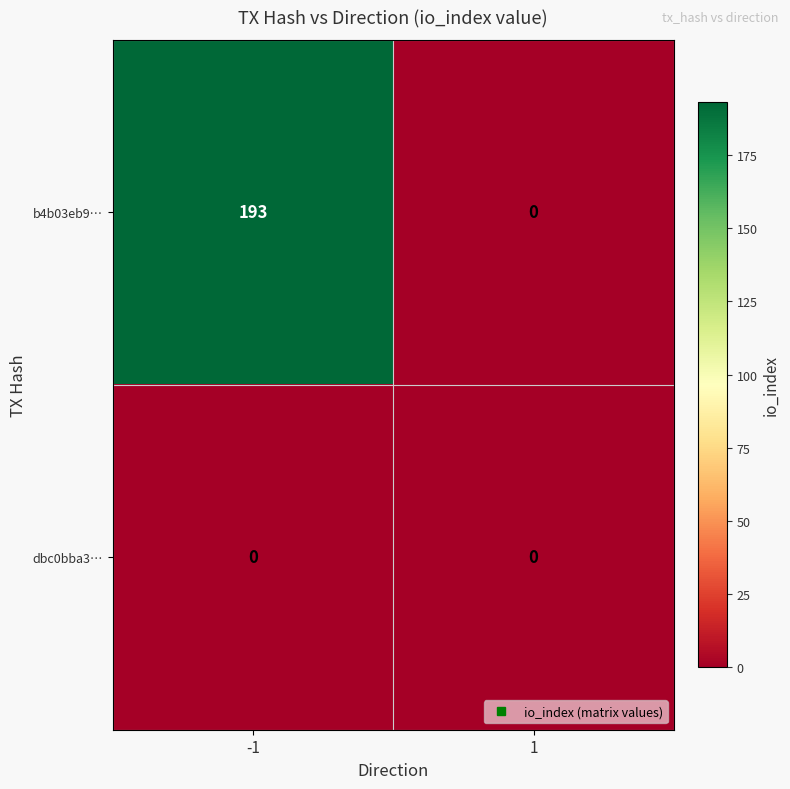

Is it true that b4b03eb9… equals 81 at 1?

False